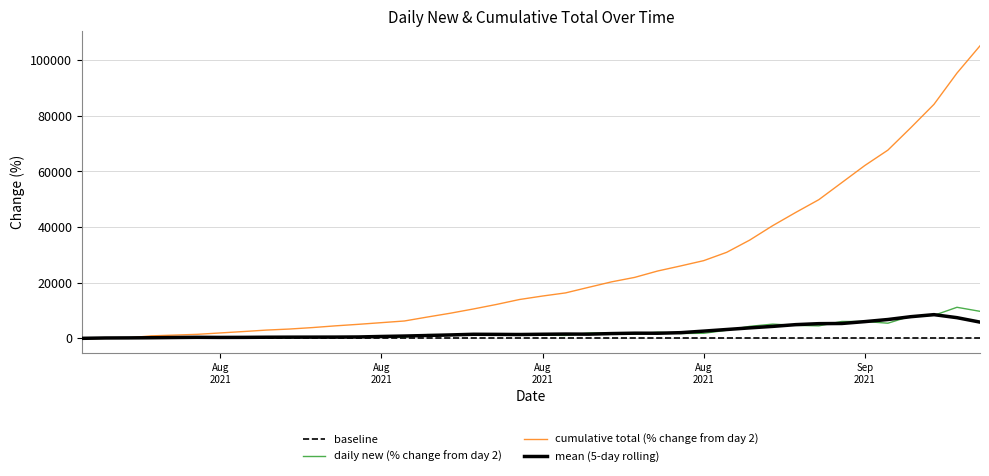

How many values in daily new are above zero?

38